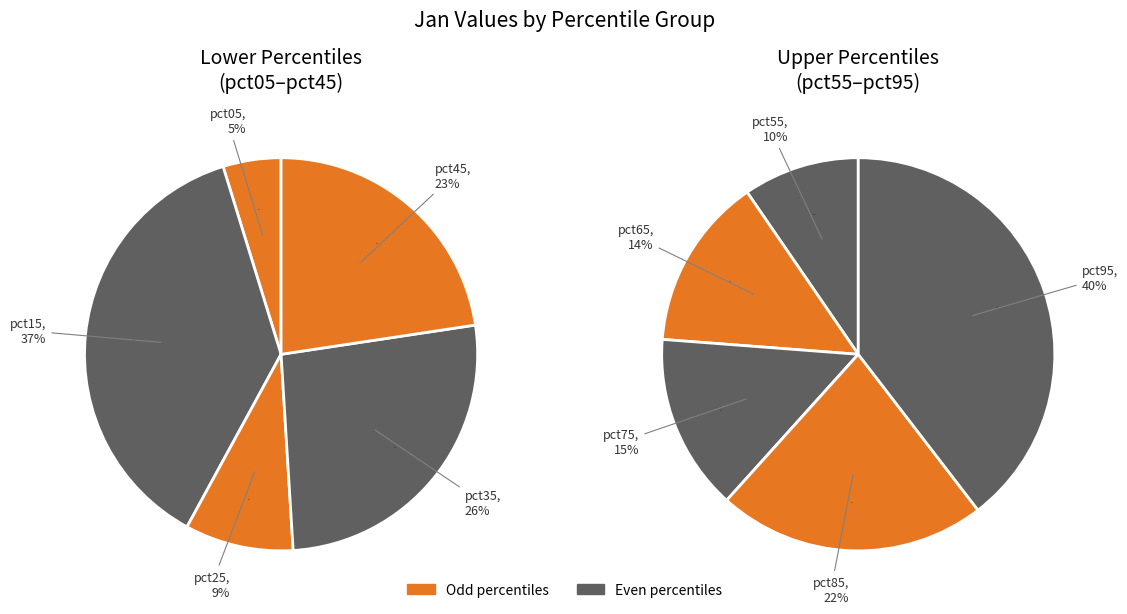

How many slices are in this pie chart?

10